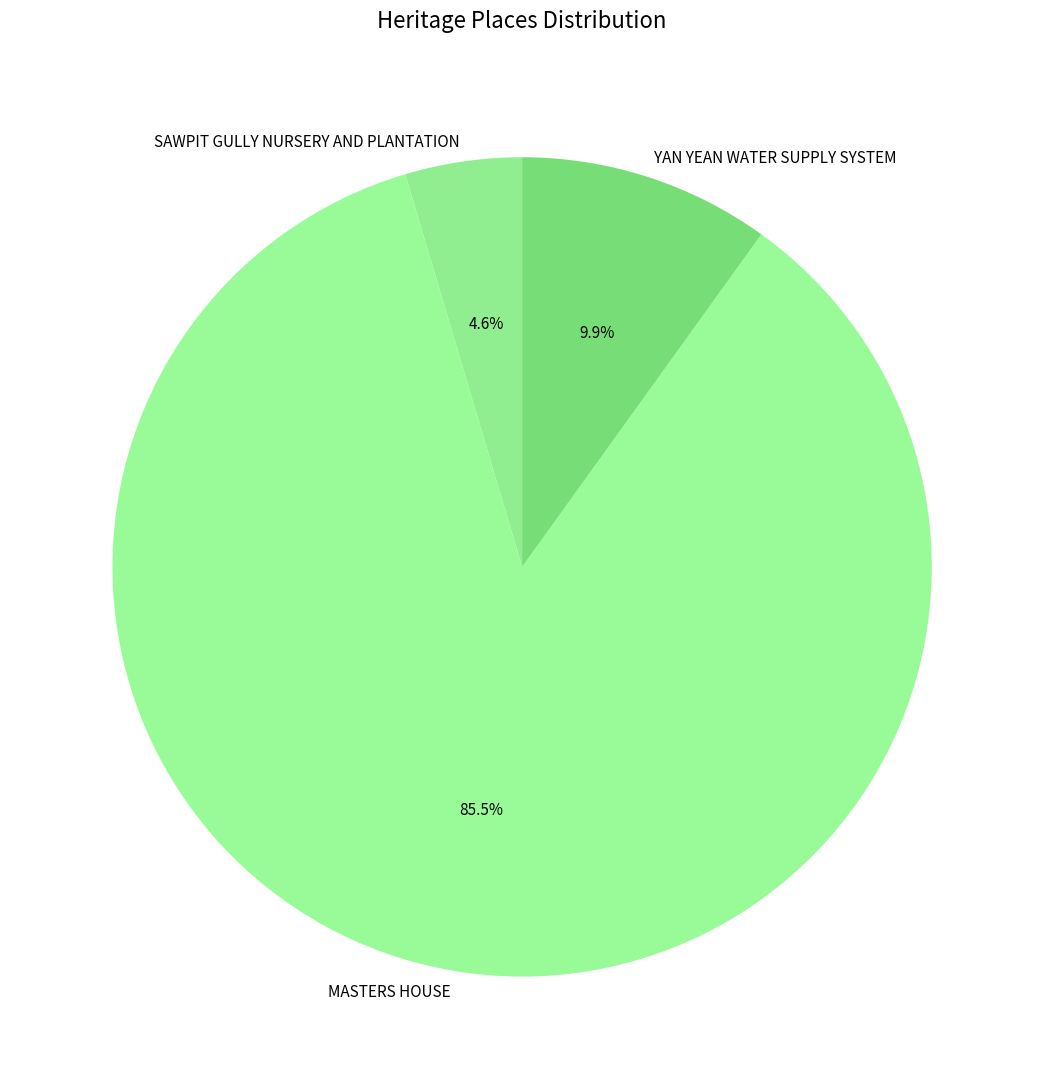

Do YAN YEAN WATER SUPPLY SYSTEM and SAWPIT GULLY NURSERY AND PLANTATION together represent more than half of the pie?

No